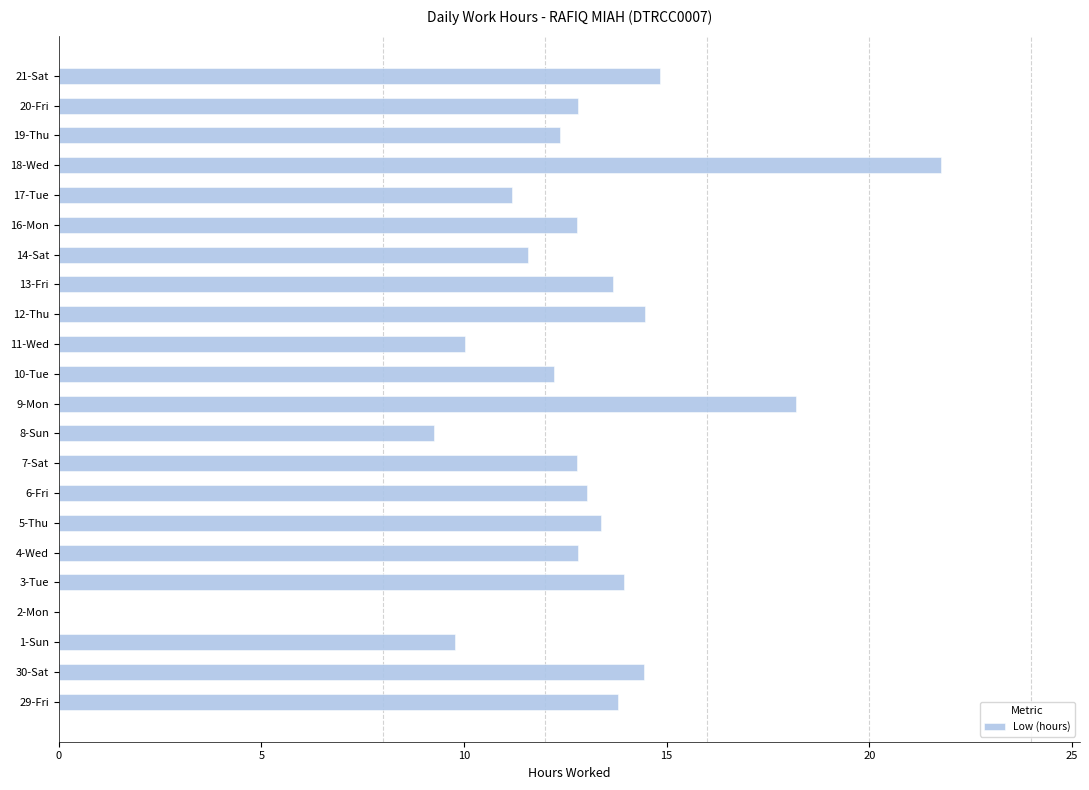

What value does the data have at 19-Thu?

12.4